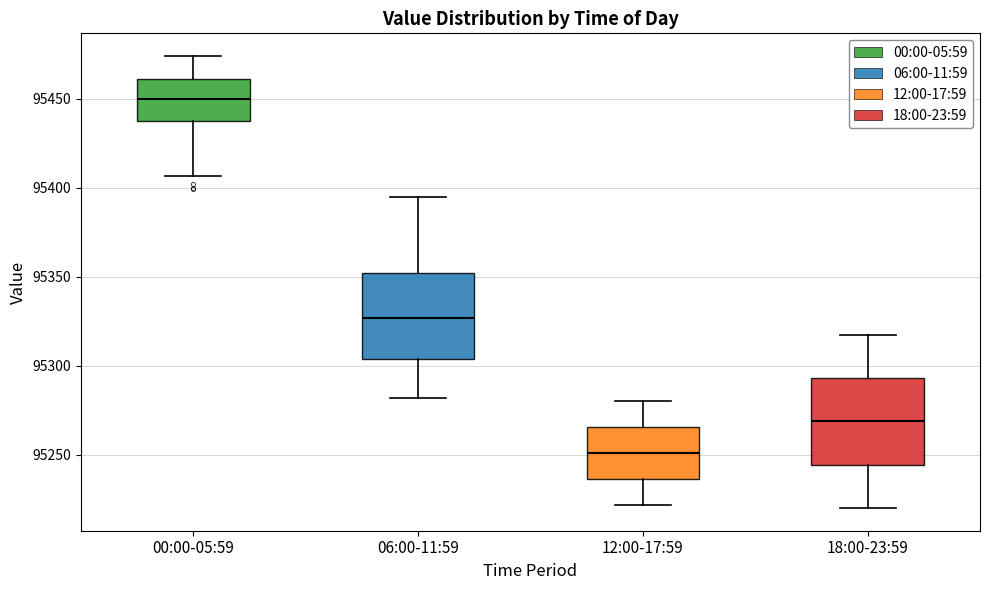

Which box's median line is the highest?

00:00-05:59